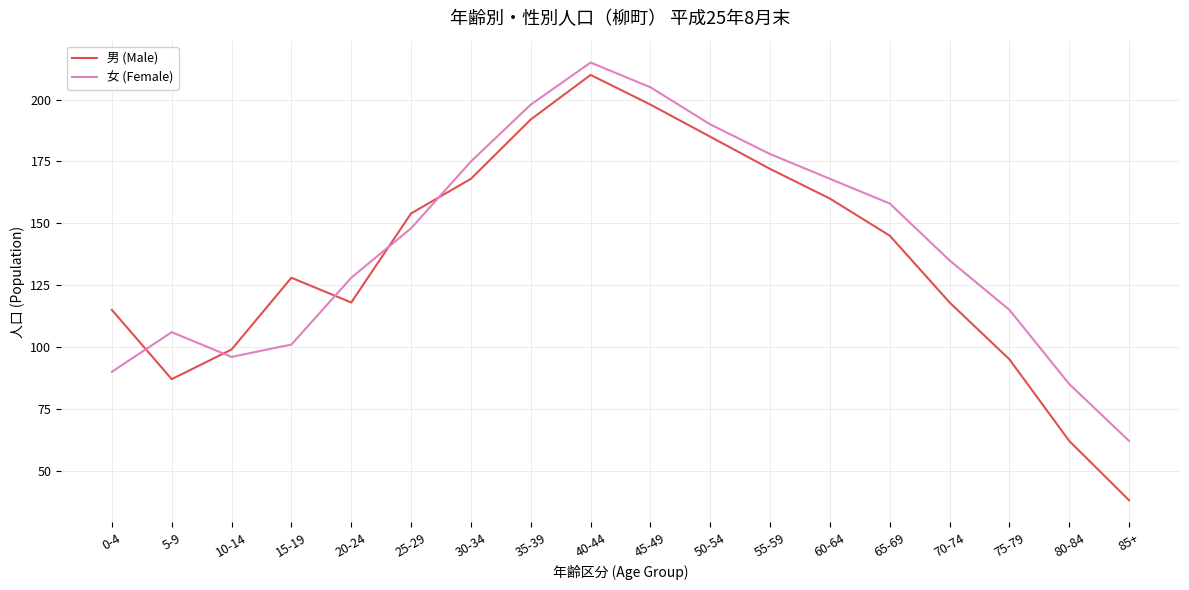

What is the smallest value displayed?

38